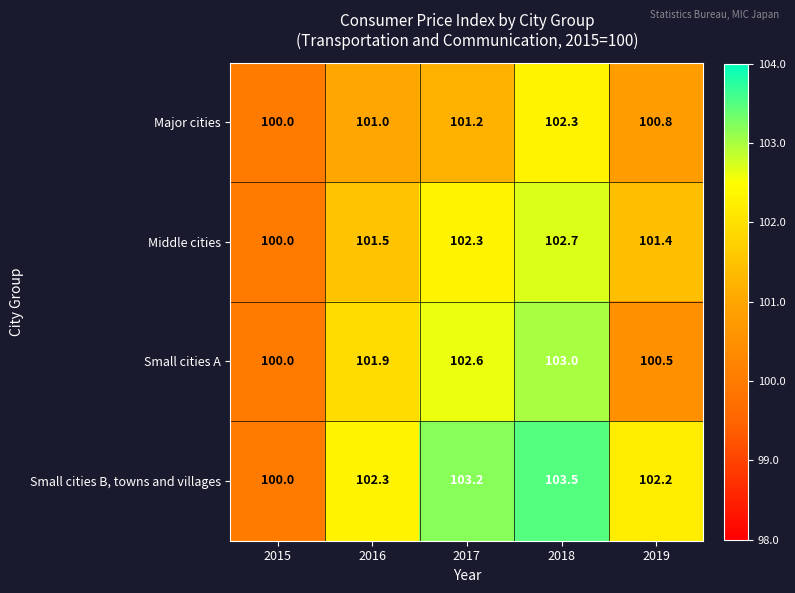

Where does the Middle cities series first go above 101?

2016